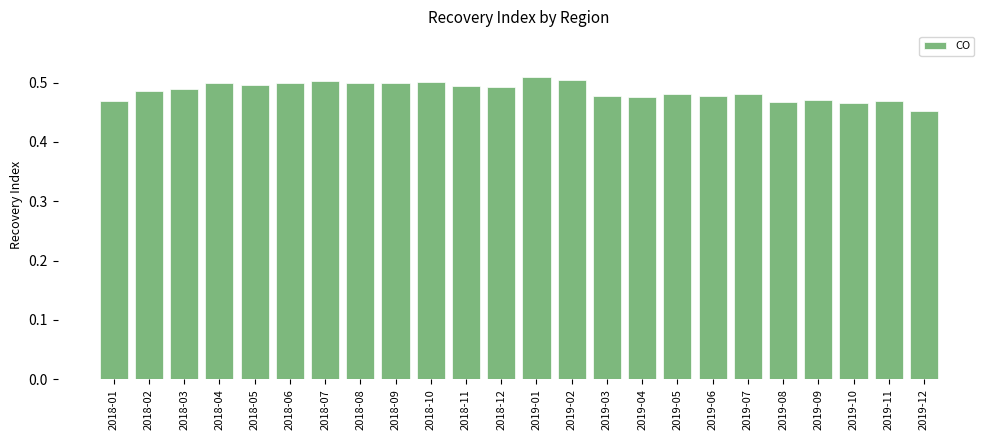

At which category does the chart reach its minimum across all series?

2019-12